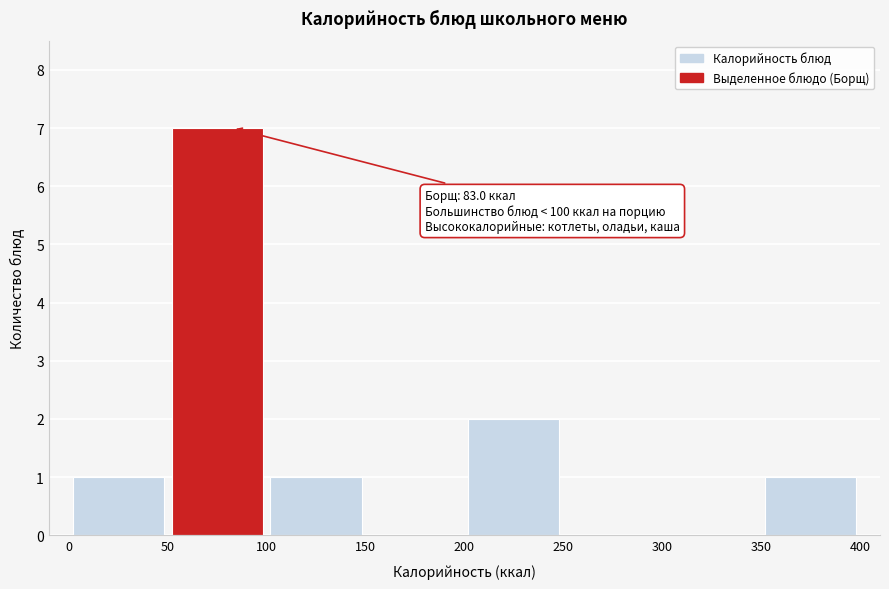

Over which range of the x-axis is the bar tallest?

50 to 100